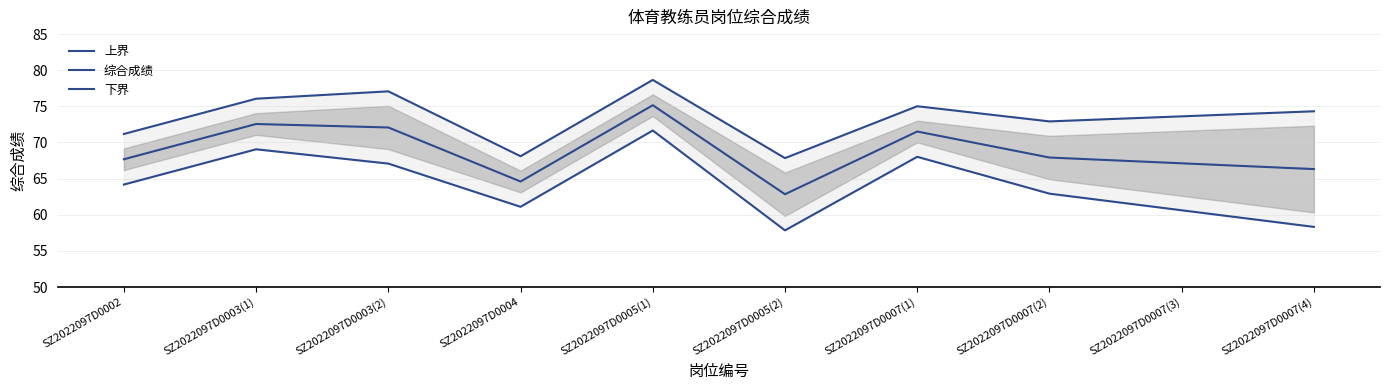

Reading right to left, transcribe all the data shown in this chart.

上界: 74.3	73.6	72.9	75.0	67.8	78.7	68.1	77.1	76.1	71.2
综合成绩: 66.3	67.1	67.9	71.5	62.8	75.2	64.6	72.1	72.6	67.7
下界: 58.3	60.6	62.9	68.0	57.8	71.7	61.1	67.1	69.1	64.2